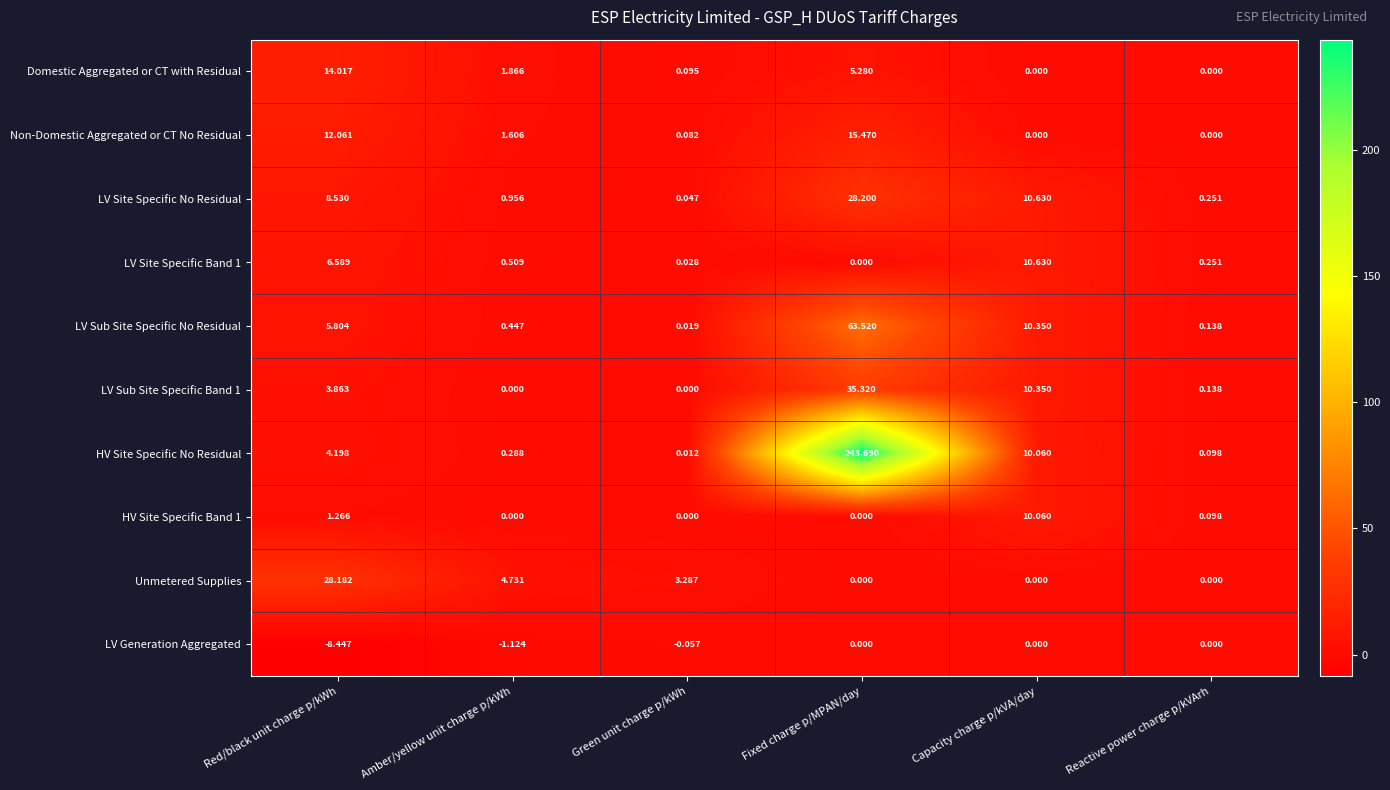

Where does the LV Sub Site Specific No Residual series first go above 5?

Red/black unit charge p/kWh